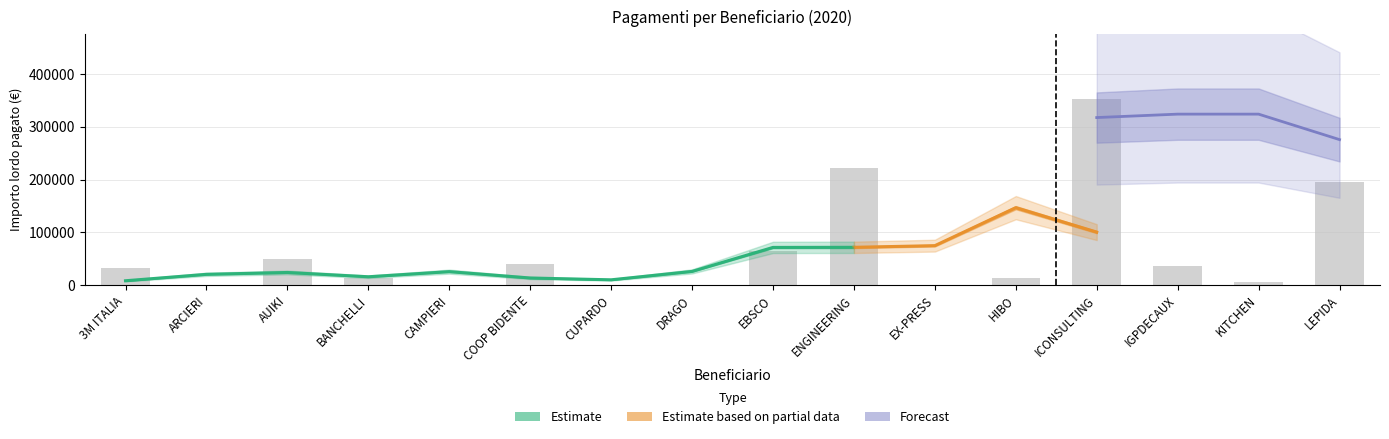

At which label does the data first exceed 32940?

AUIKI